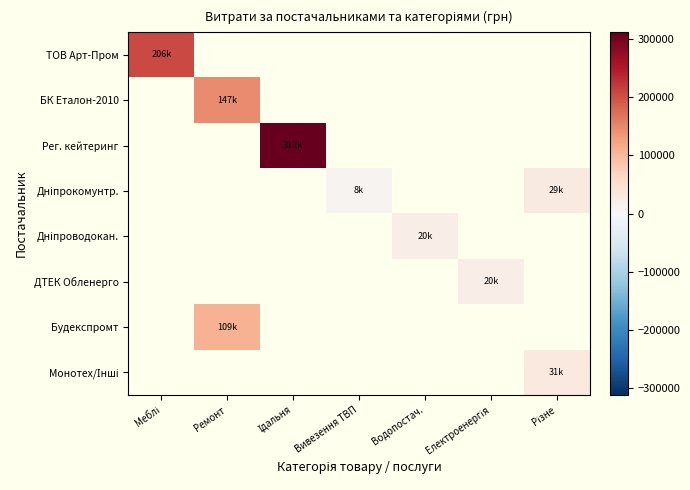

List the series in order of their peak value, lowest first.

ДТЕК Обленерго, Дніпроводокан., Дніпрокомунтр., Монотех/Інші, Будекспромт, БК Еталон-2010, ТОВ Арт-Пром, Рег. кейтеринг